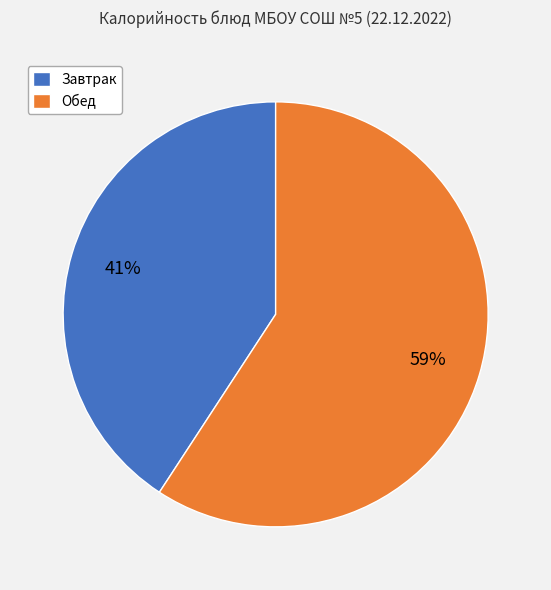

Between Обед and Завтрак, which is larger?

Обед